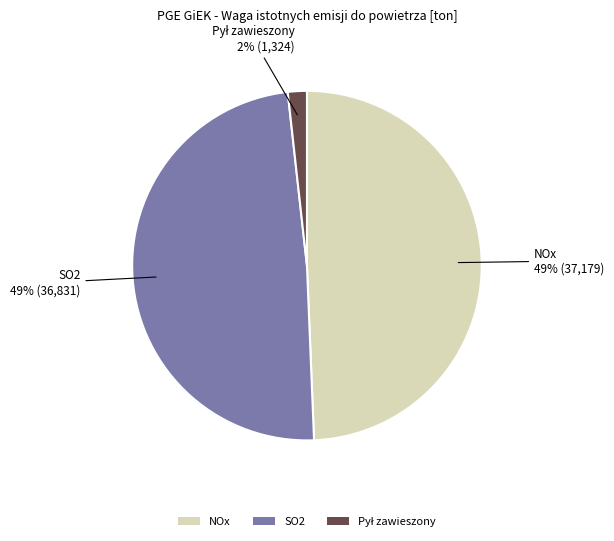

How many segments does this pie chart have?

3